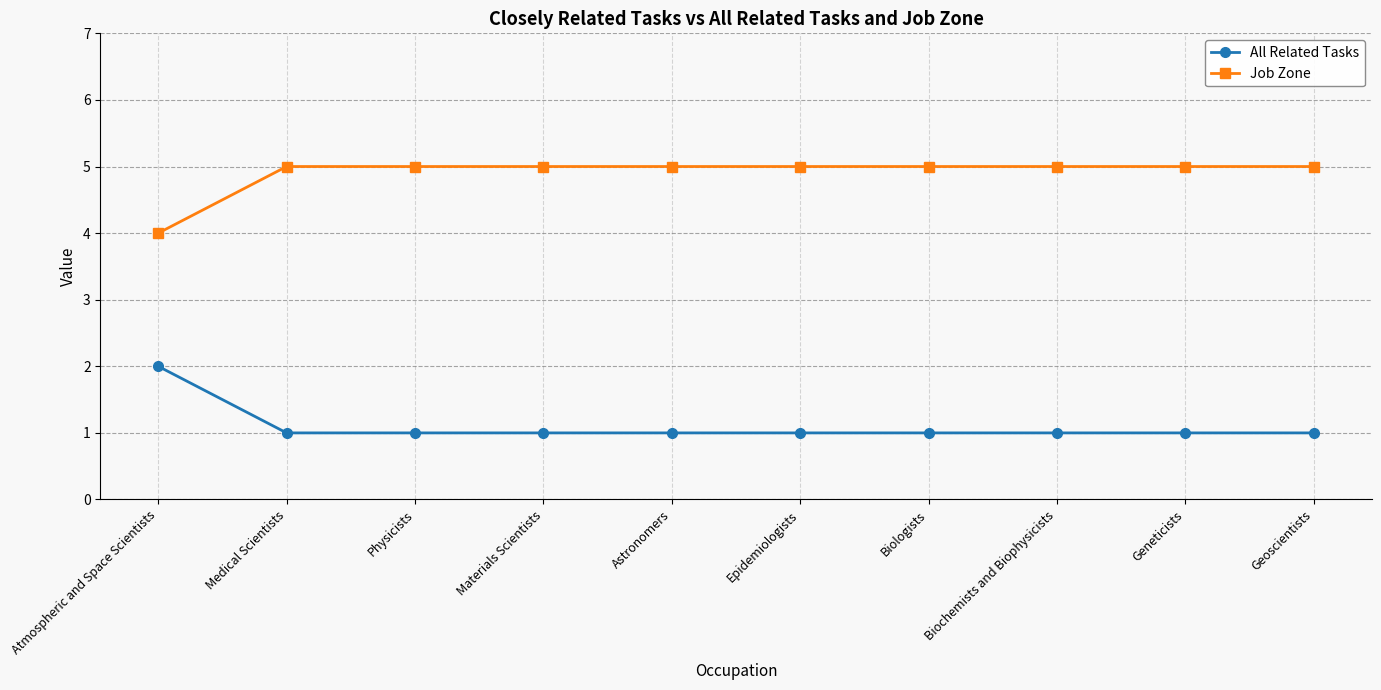

Reading left to right, extract all data points from this chart.

All Related Tasks: 2	1	1	1	1	1	1	1	1	1
Job Zone: 4	5	5	5	5	5	5	5	5	5